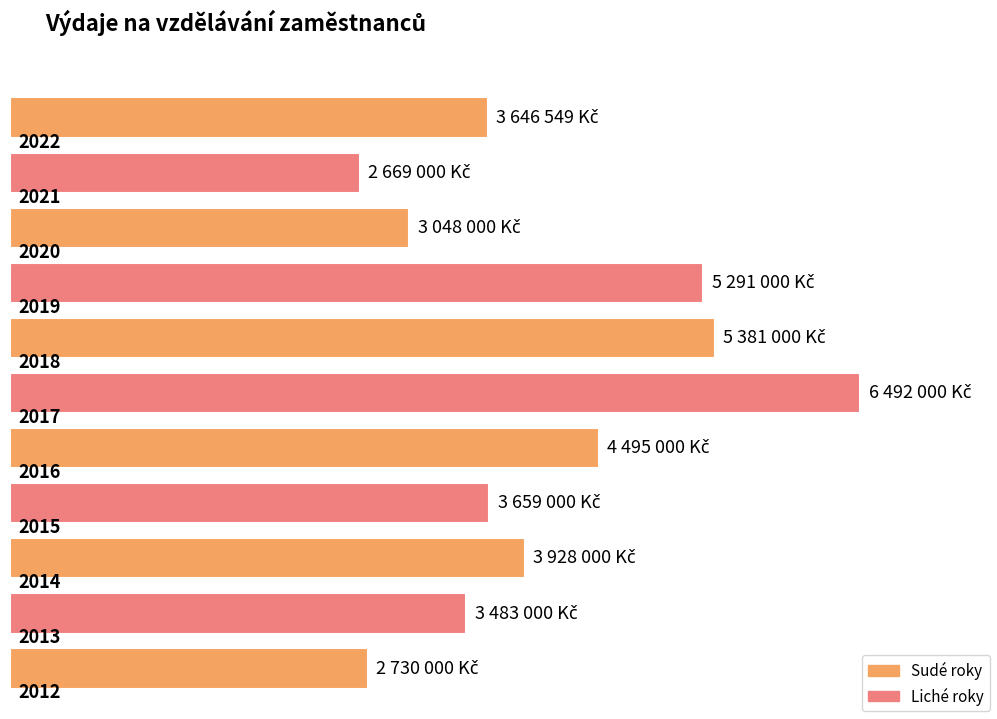

Rank the categories by value from highest to lowest.

2017, 2018, 2019, 2016, 2014, 2015, 2022, 2013, 2020, 2012, 2021